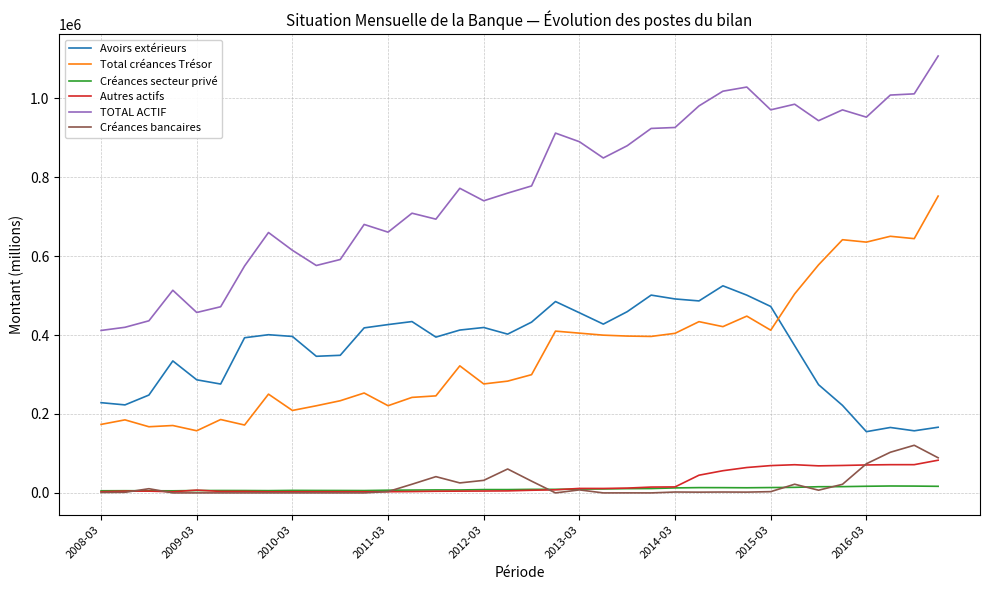

Which series has the widest spread of values?

TOTAL ACTIF